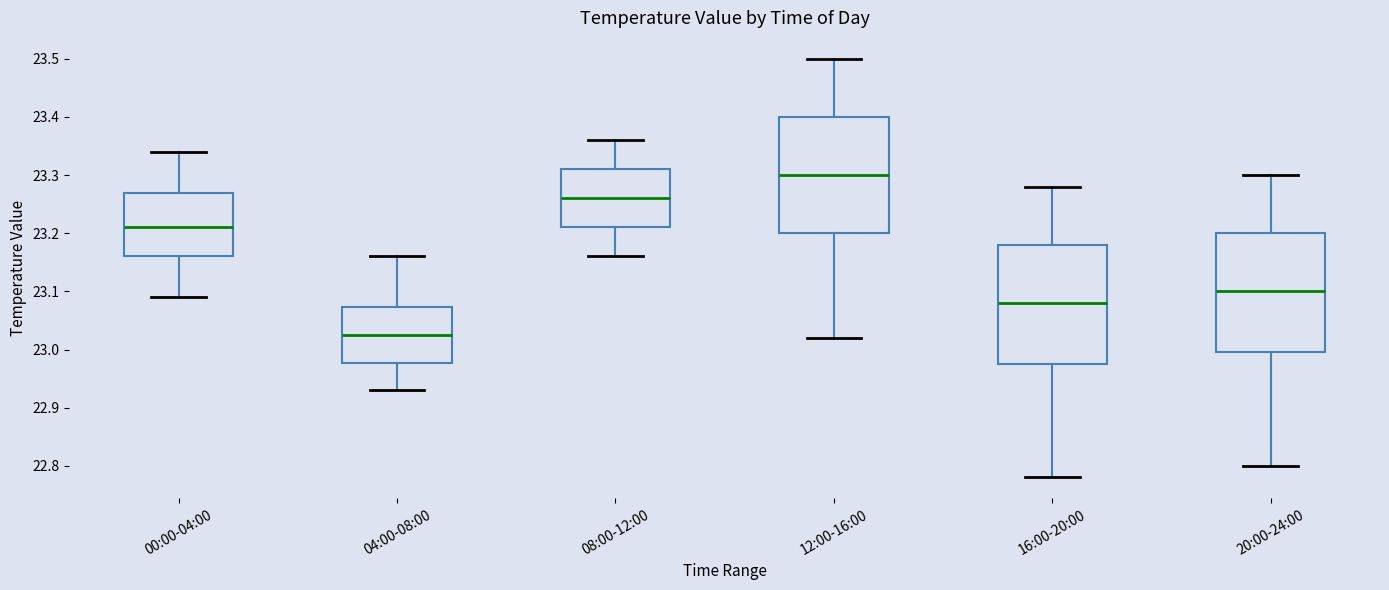

Reading left to right, read every box against the y-axis: the position of its median line, the range the box covers, and the ends of its whiskers. The values are not printed on the chart, so give them approximately, as read against the axis.

00:00-04:00: median 23.21, box 23.16 to 23.27, whiskers 23.09 to 23.34
04:00-08:00: median 23.03, box 22.98 to 23.07, whiskers 22.93 to 23.16
08:00-12:00: median 23.26, box 23.21 to 23.31, whiskers 23.16 to 23.36
12:00-16:00: median 23.30, box 23.20 to 23.40, whiskers 23.02 to 23.50
16:00-20:00: median 23.08, box 22.98 to 23.18, whiskers 22.78 to 23.28
20:00-24:00: median 23.10, box 23.00 to 23.20, whiskers 22.80 to 23.30